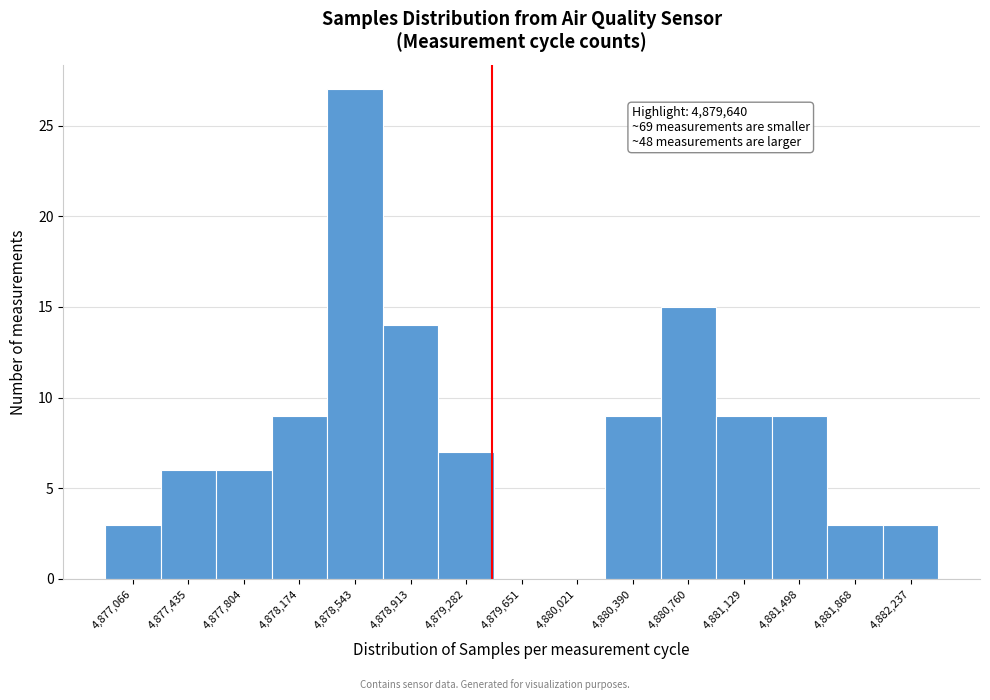

Reading left to right, extract all data points from this chart.

4,877,066=3	4,877,435=6	4,877,804=6	4,878,174=9	4,878,543=27	4,878,913=14	4,879,282=7	4,879,651=0	4,880,021=0	4,880,390=9	4,880,760=15	4,881,129=9	4,881,498=9	4,881,868=3	4,882,237=3